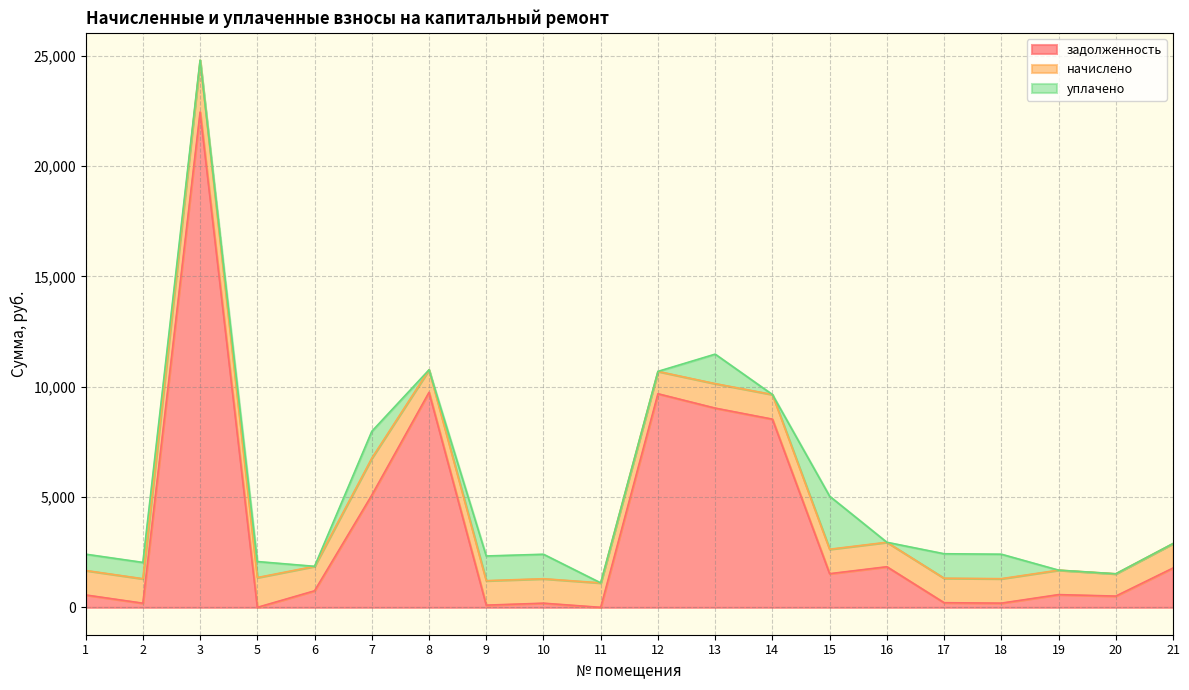

At 21, list the series in order from smallest to largest.

уплачено, начислено, задолженность